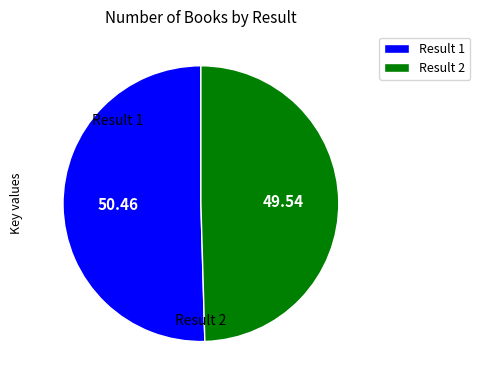

The Result 2 slice represents 50% of the pie. True or false?

True